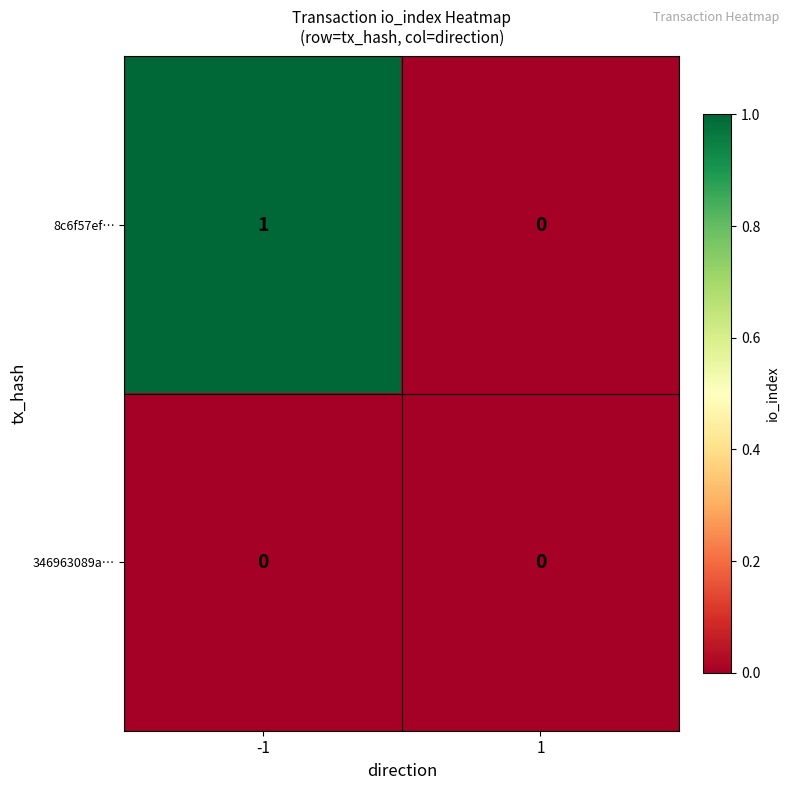

At which category is the sum across all series the highest?

-1